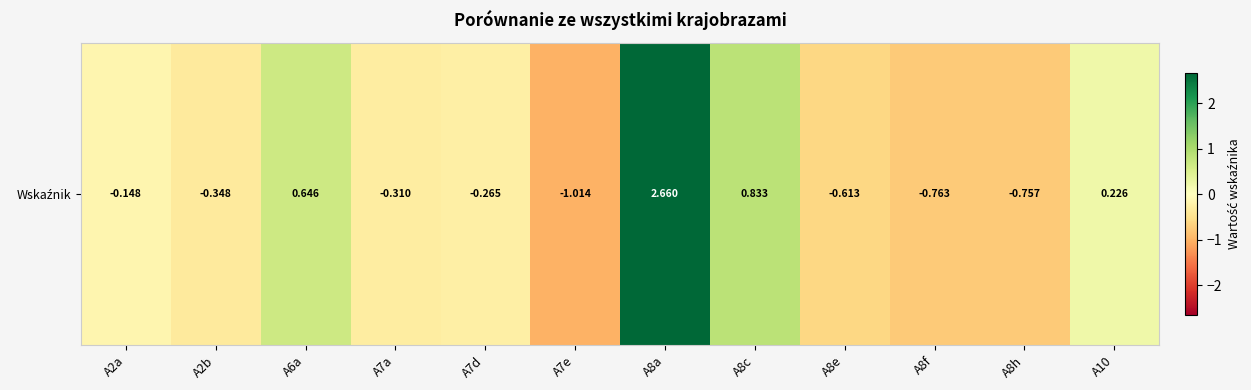

Where is the data nearest to the value 0?

A2a